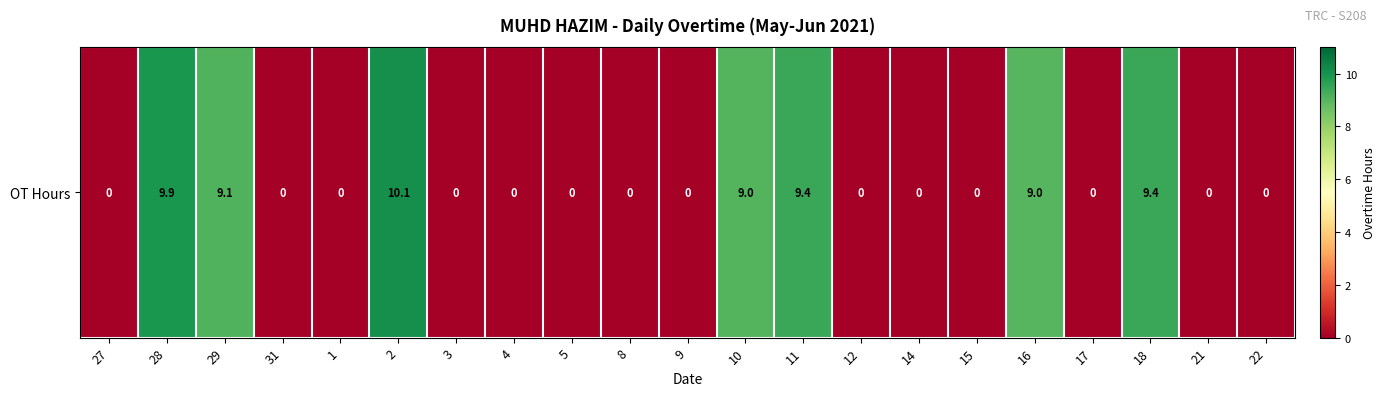

Which has a higher value, 1 or 27?

1